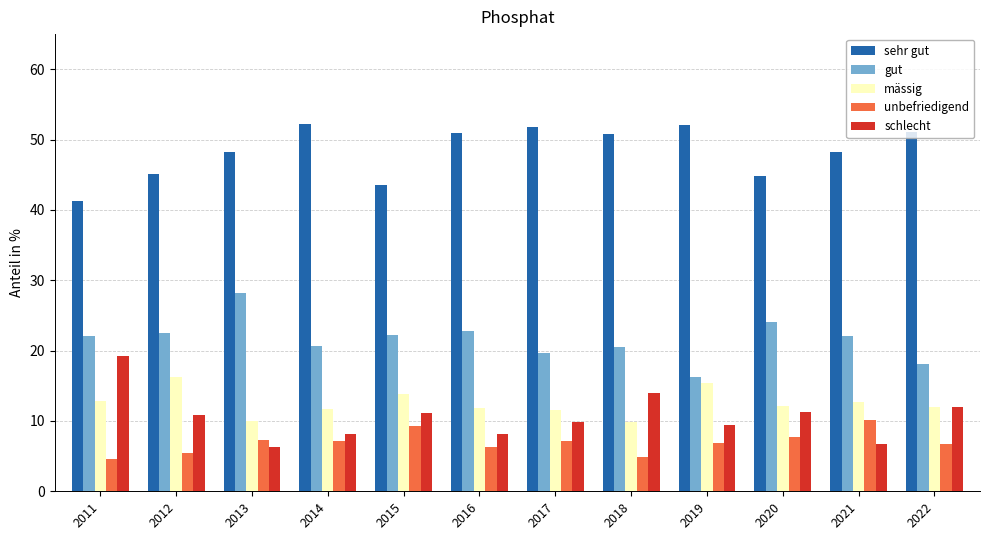

What is the difference between the maximum and second lowest values in the unbefriedigend series?

5.3